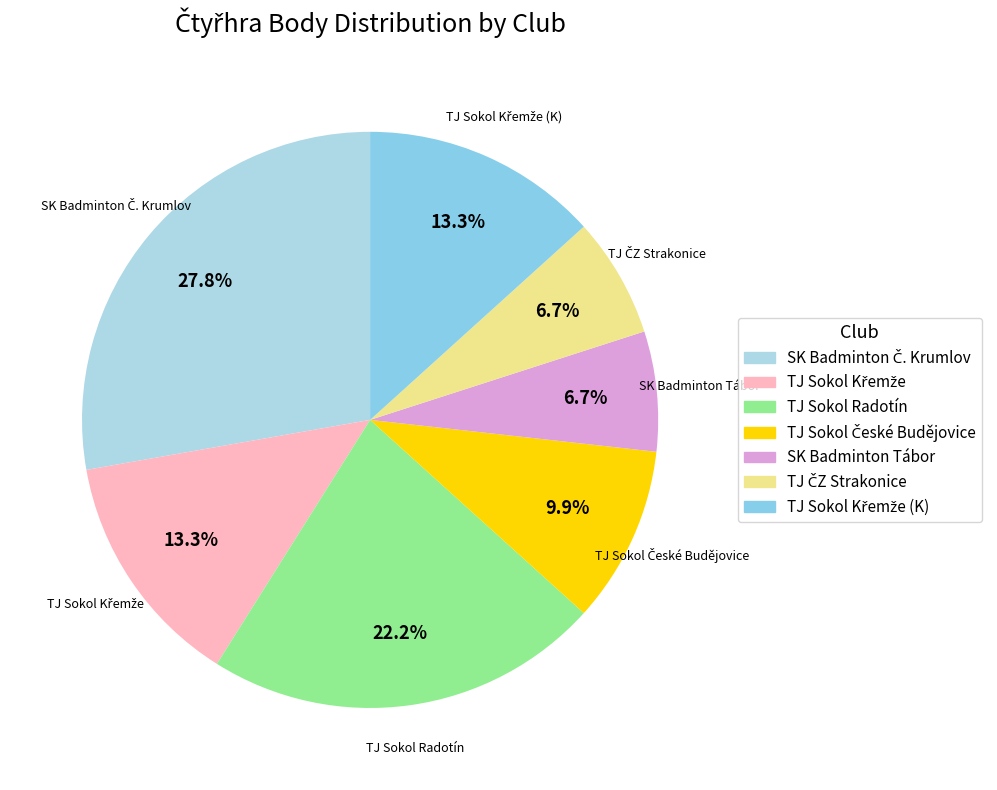

How many slices are in this pie chart?

7